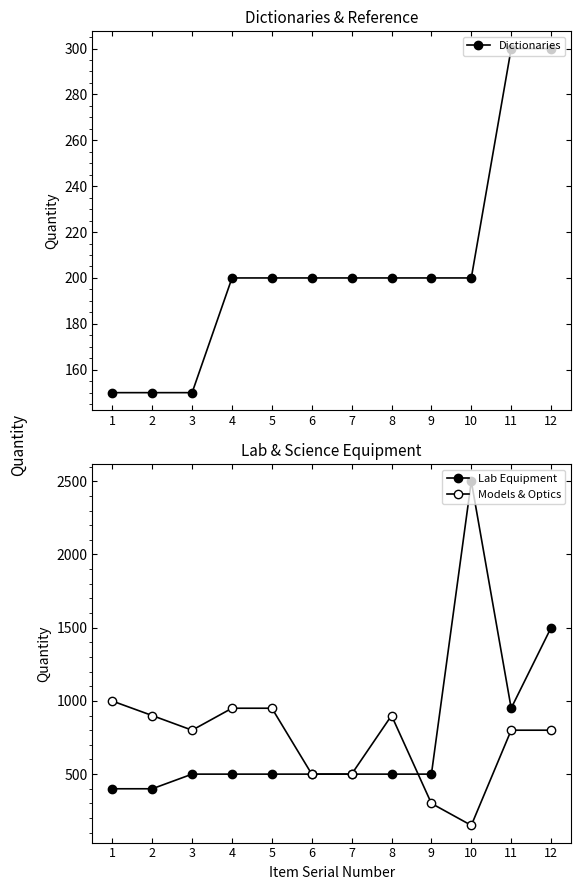

How many data points in Dictionaries are above 200?

2